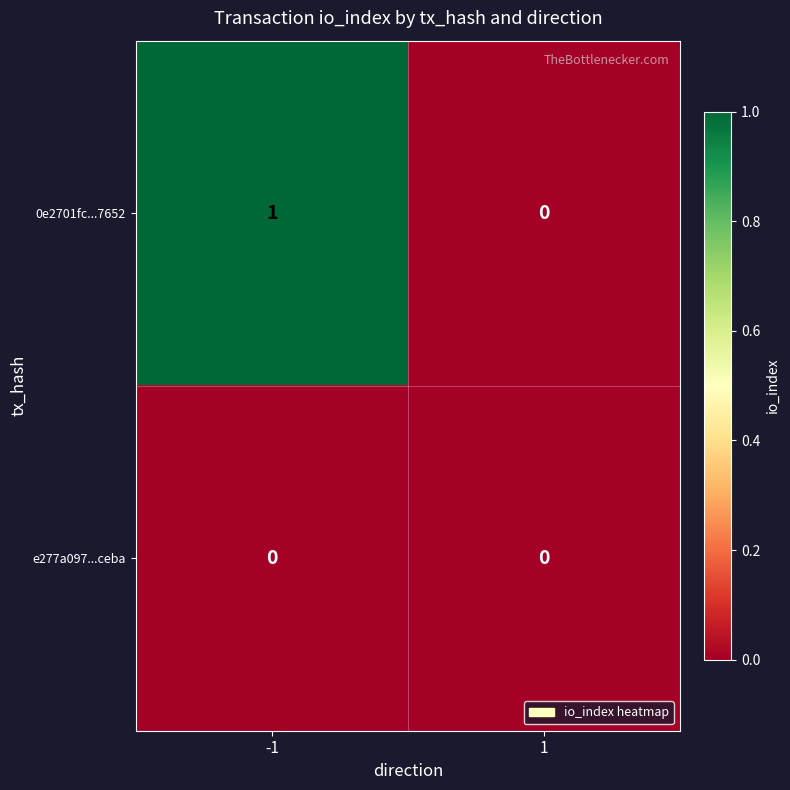

True or false: 0e2701fc...7652 has a value of 1 at -1.

True